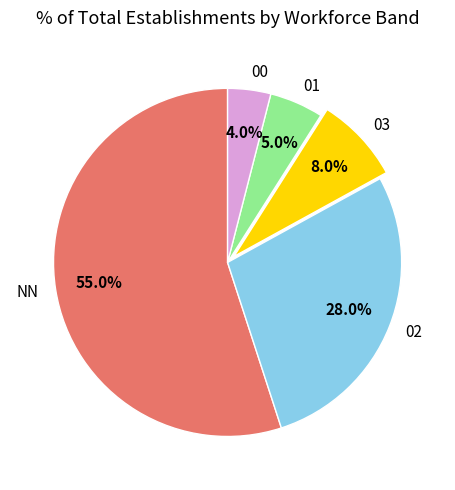

Rank the categories by value from lowest to highest.

00, 01, 03, 02, NN